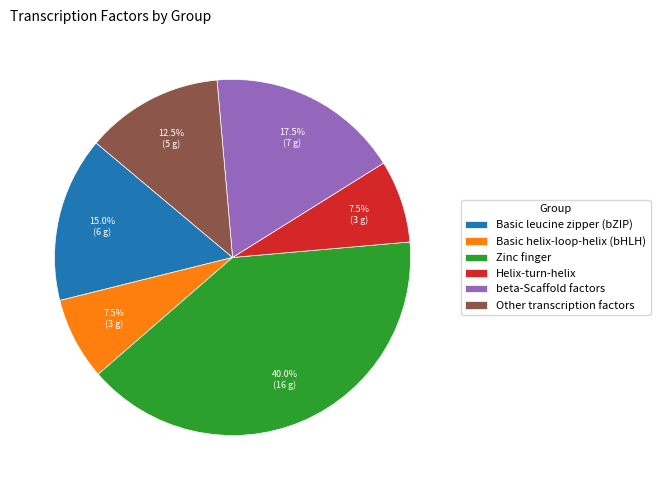

Which category has the biggest portion of the pie?

Zinc finger